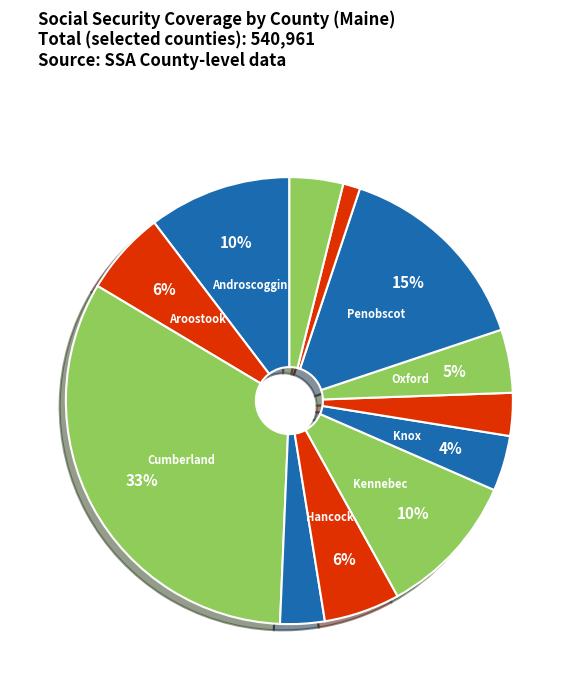

Count the number of slices in the pie.

12